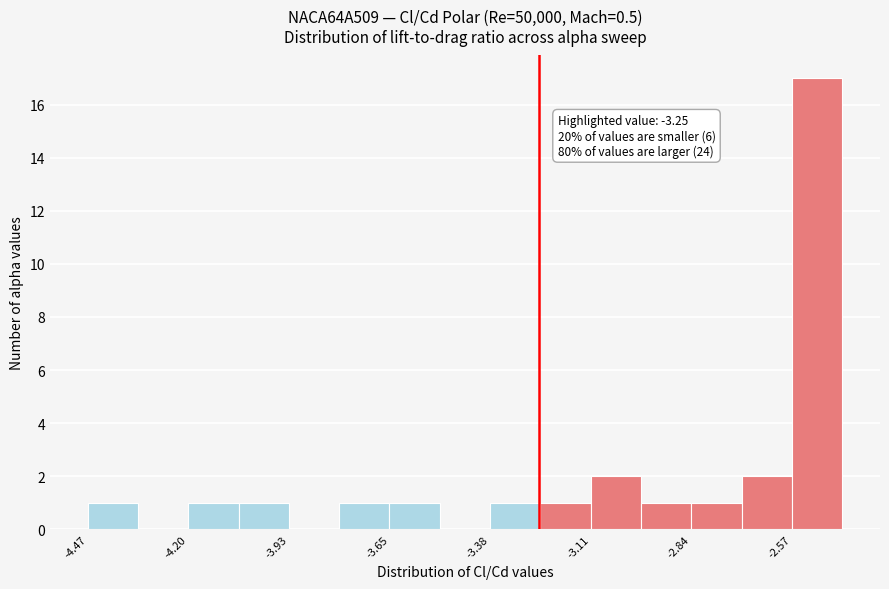

Around what value on the x-axis is the tallest bar? Give the approximate position of its centre, as read against the axis.

-2.50